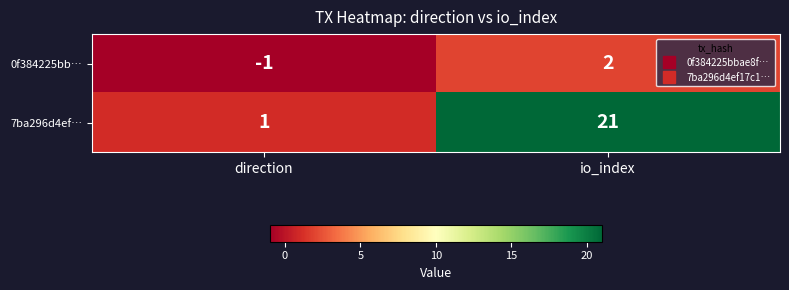

Reading left to right, what are all the values shown in this chart?

0f384225bb…: direction=-1	io_index=2
7ba296d4ef…: direction=1	io_index=21